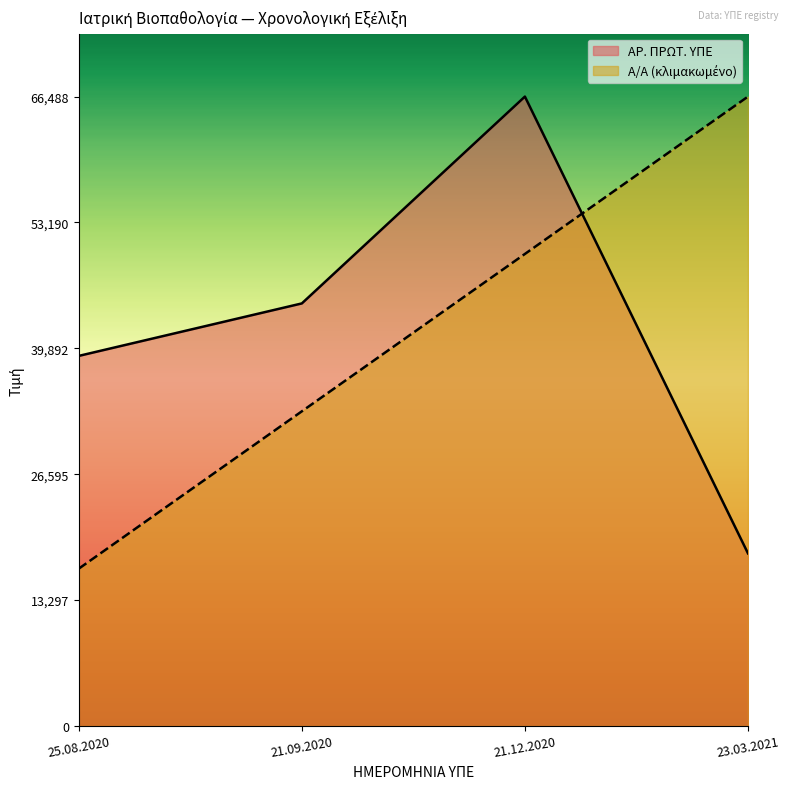

What is the value of the ΑΡ. ΠΡΩΤ. ΥΠΕ point at the 2nd from the left?

44640